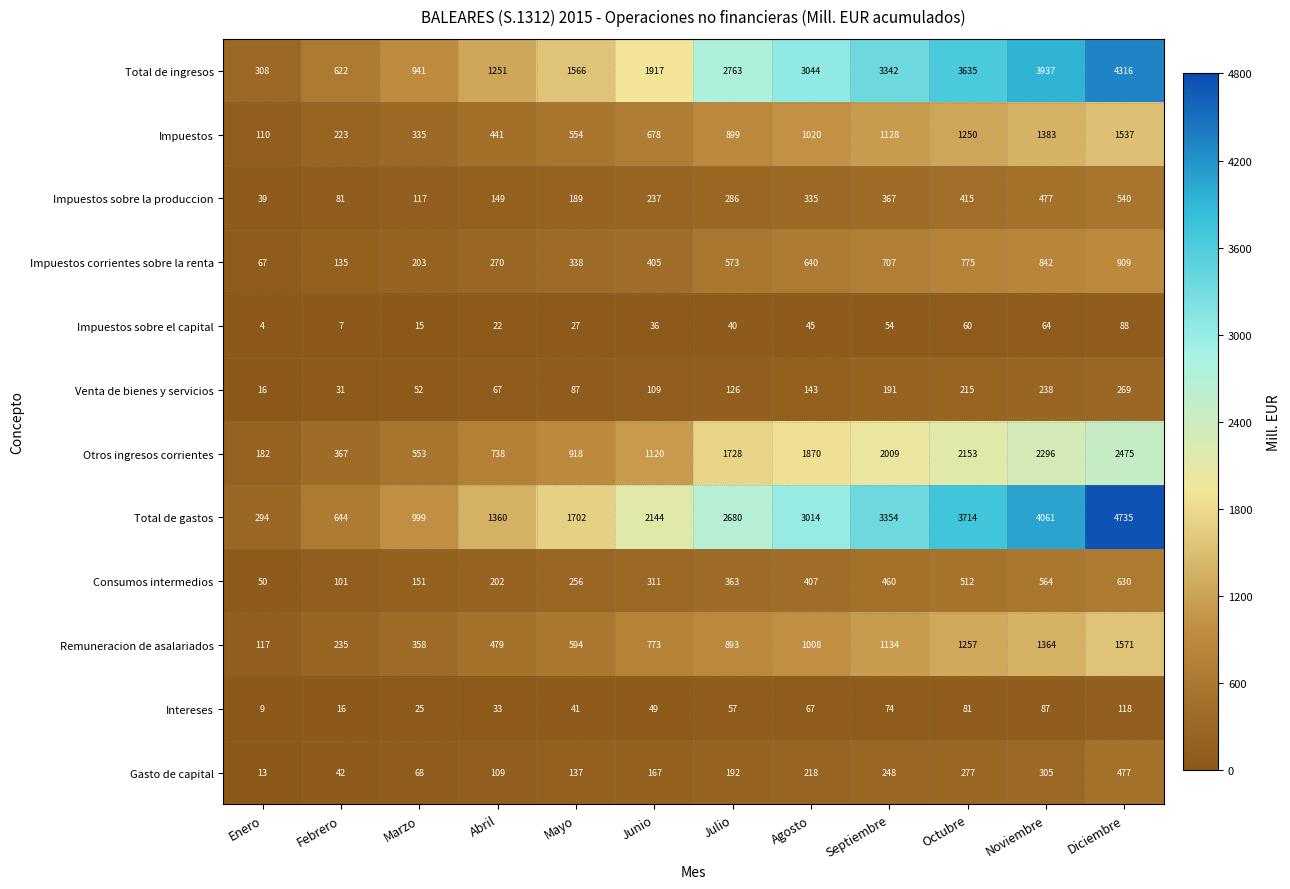

Is it true that Consumos intermedios equals 512 at Octubre?

True